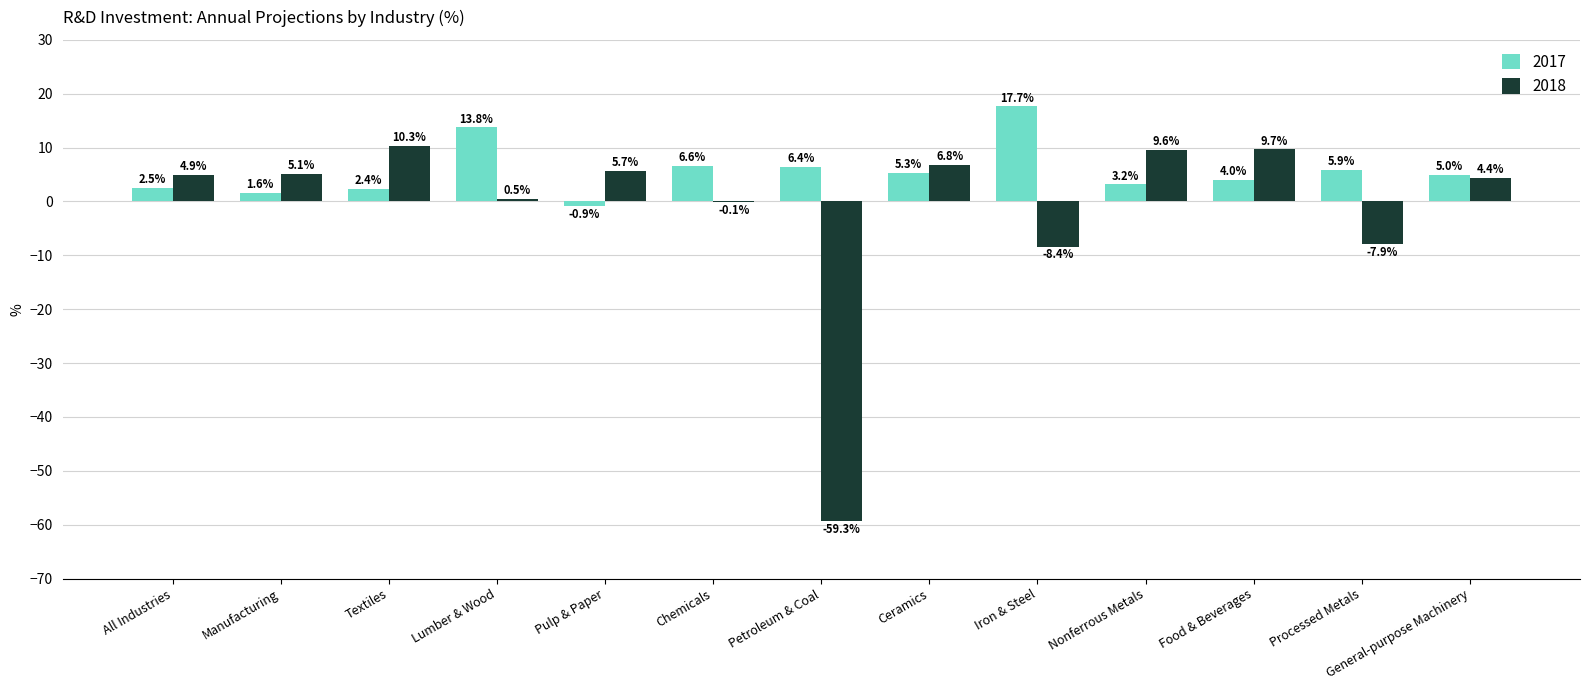

What value does the 2017 series have at Iron & Steel?

17.7